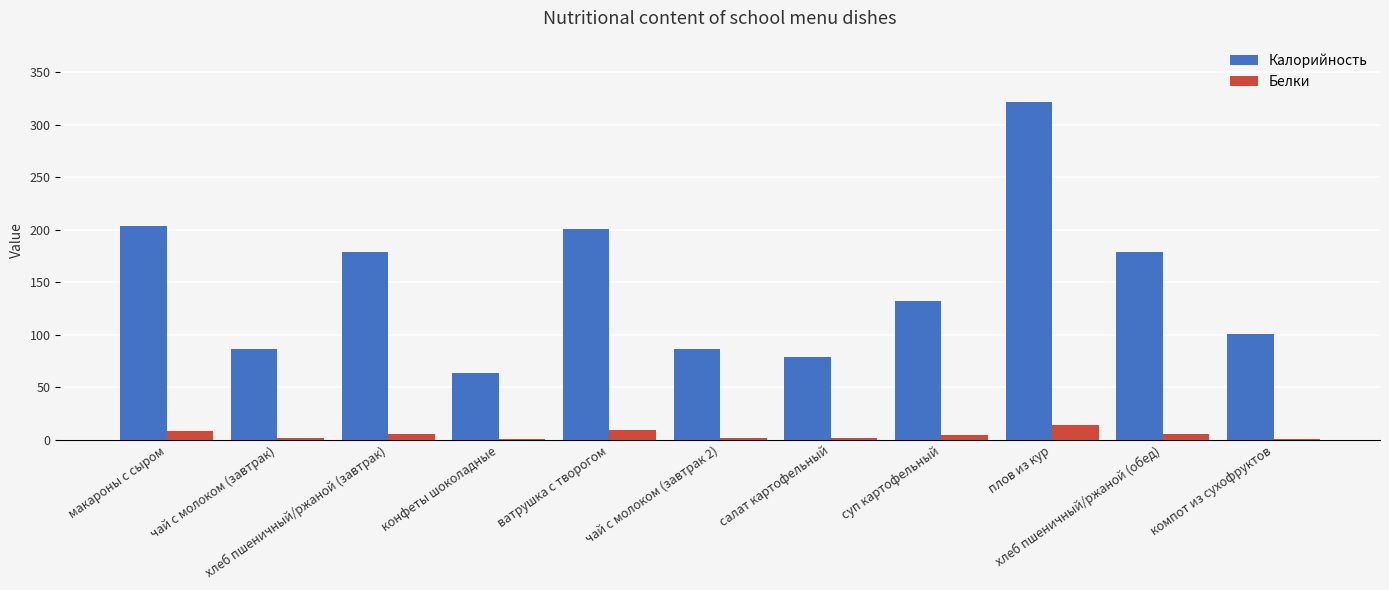

What is the sum of all Калорийность values?

1630.5